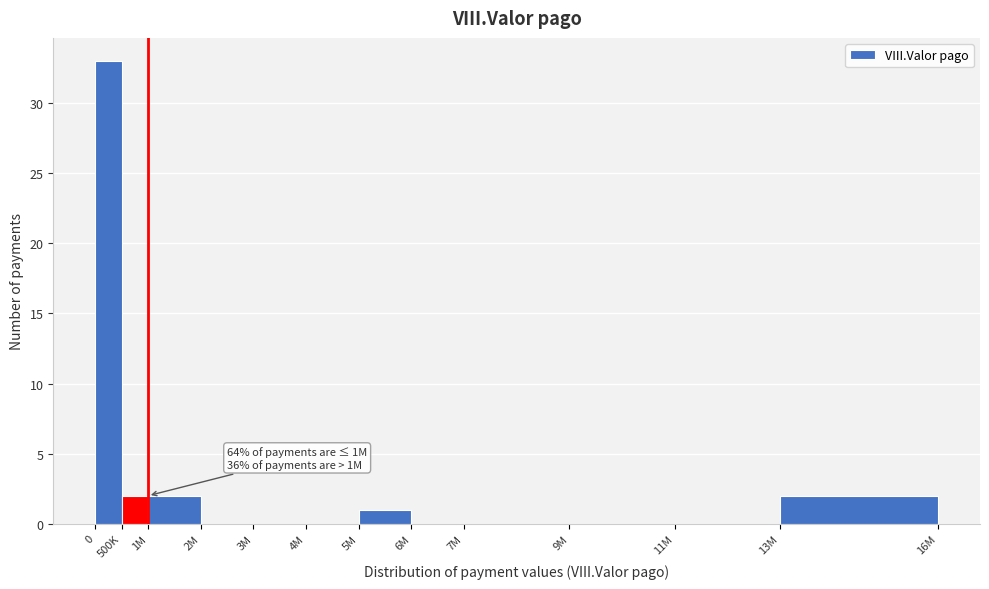

Reading left to right, transcribe all the data shown in this chart.

0=33	500K=2	1M=2	2M=0	3M=0	4M=0	5M=1	6M=0	7M=0	9M=0	11M=0	13M=2